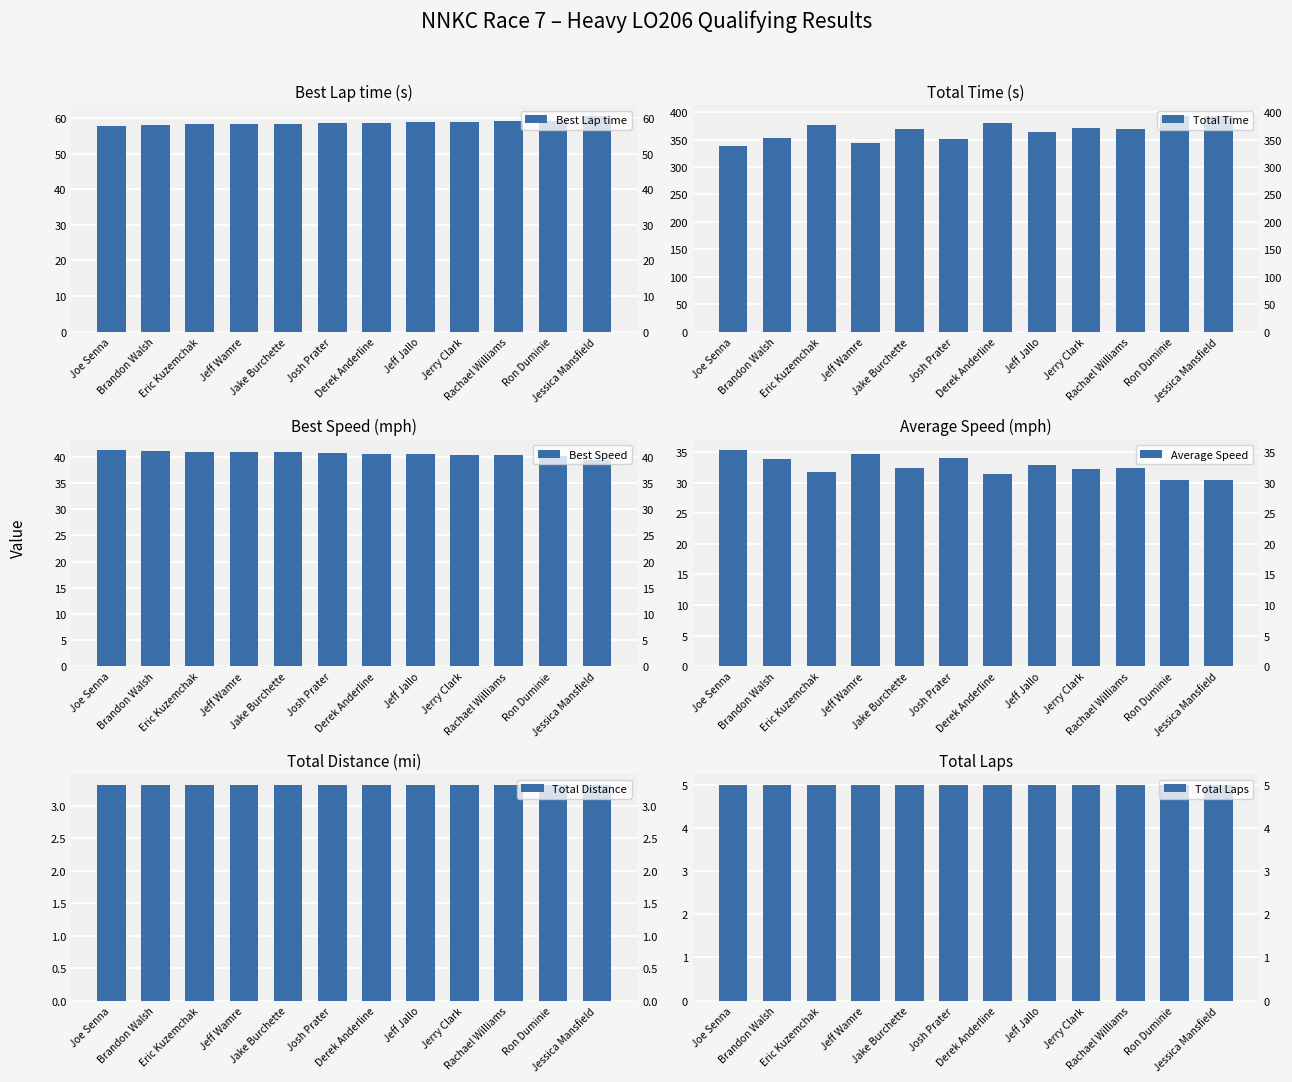

Which label corresponds to the largest value in the chart?

Jessica Mansfield